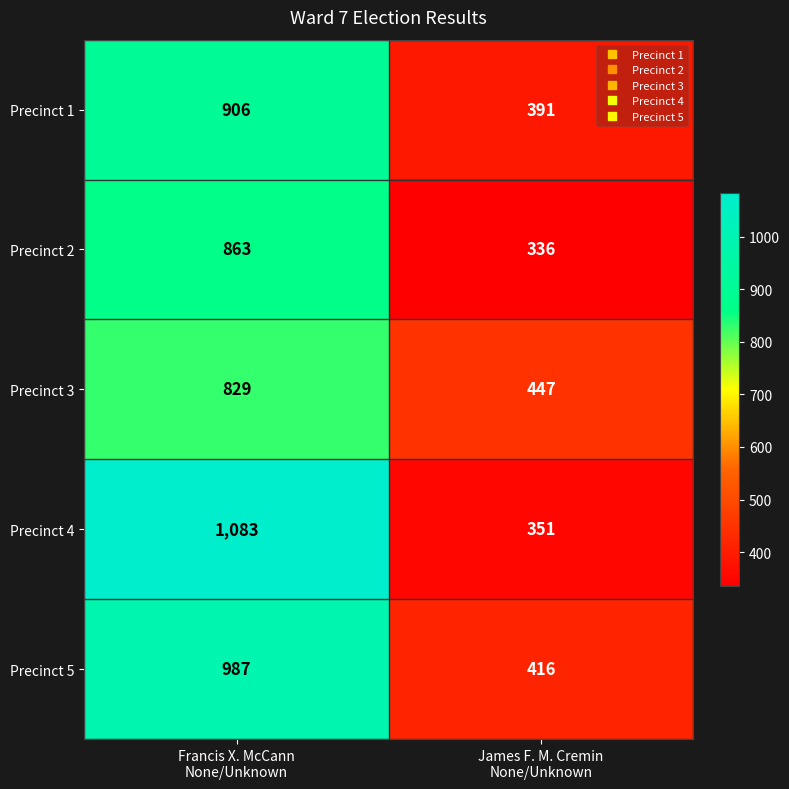

At which category does the chart reach its minimum across all series?

James F. M. Cremin
None/Unknown